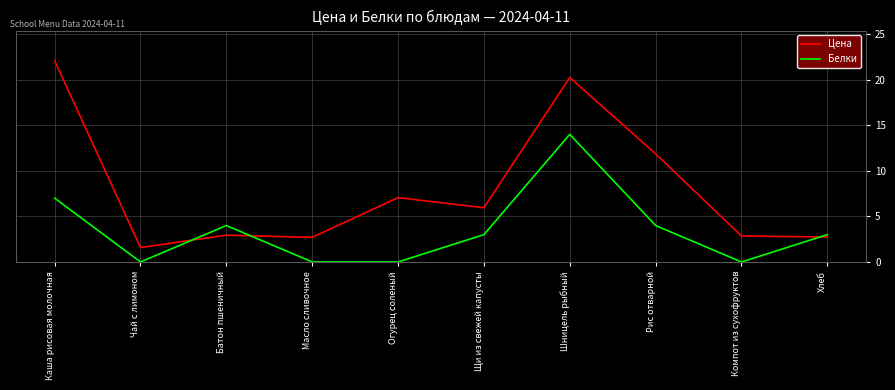

What is the lowest value of the Цена series?

1.6